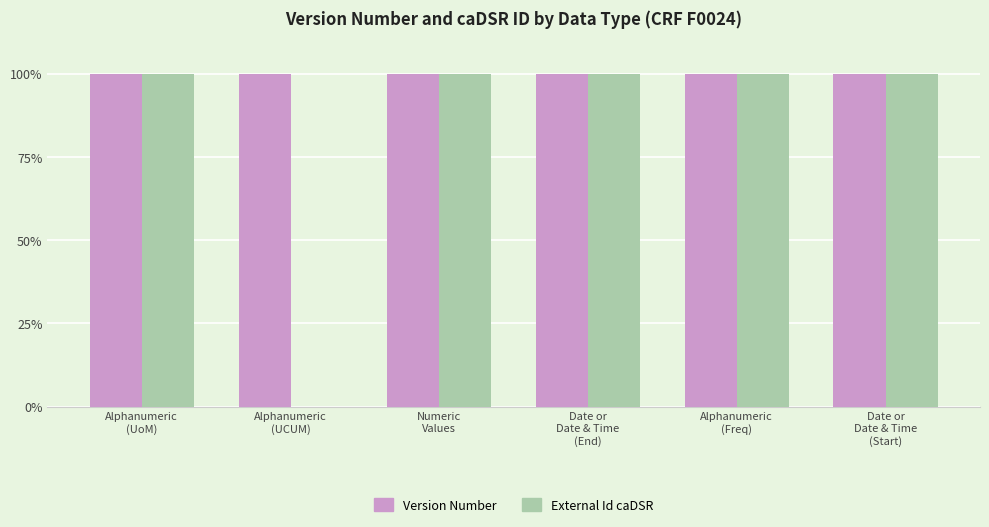

Does the chart contain stacked bars?

No